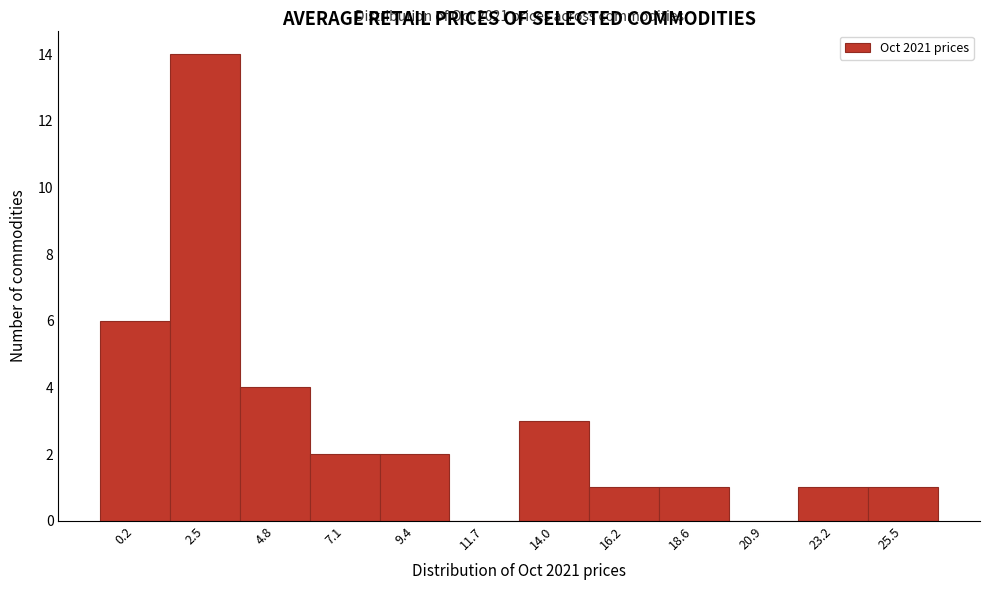

Reading right to left, what are all the values shown in this chart?

25.5=1	23.2=1	20.9=0	18.6=1	16.2=1	14.0=3	11.7=0	9.4=2	7.1=2	4.8=4	2.5=14	0.2=6